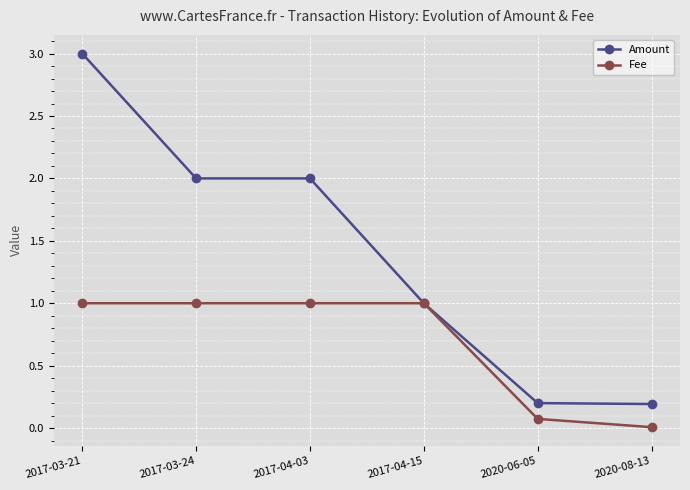

Is the value of Fee at 2017-03-24 greater than the value of Amount at 2017-04-03?

No